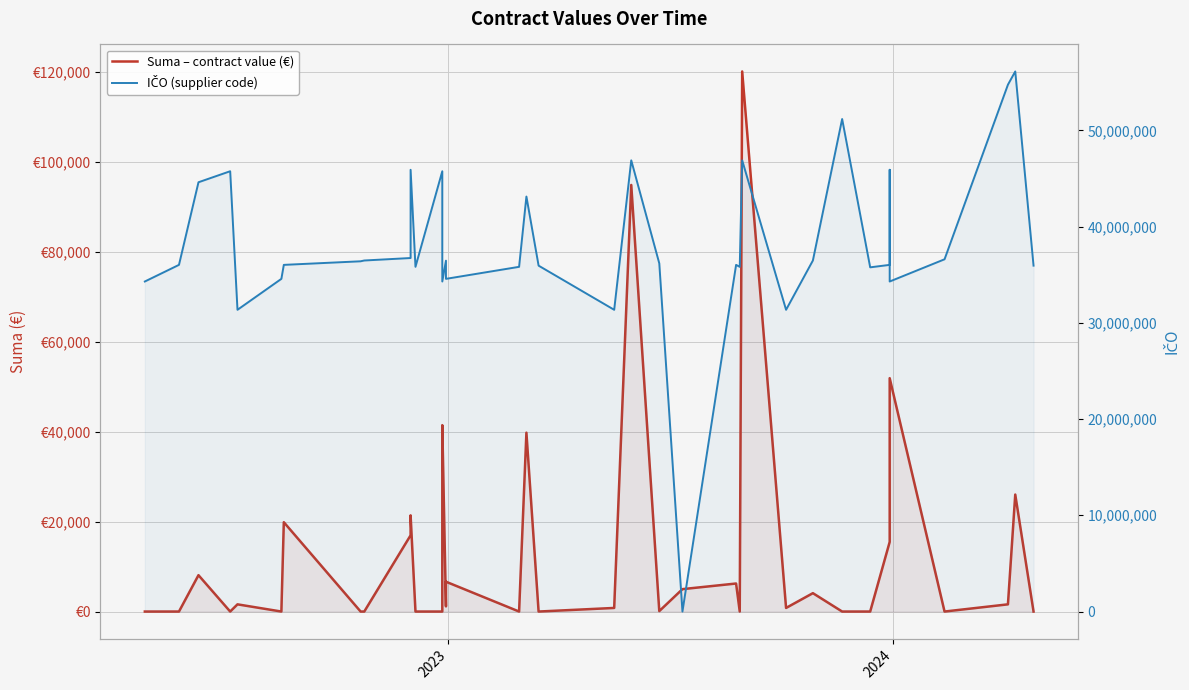

Which series has the largest total across all categories?

IČO (supplier code)